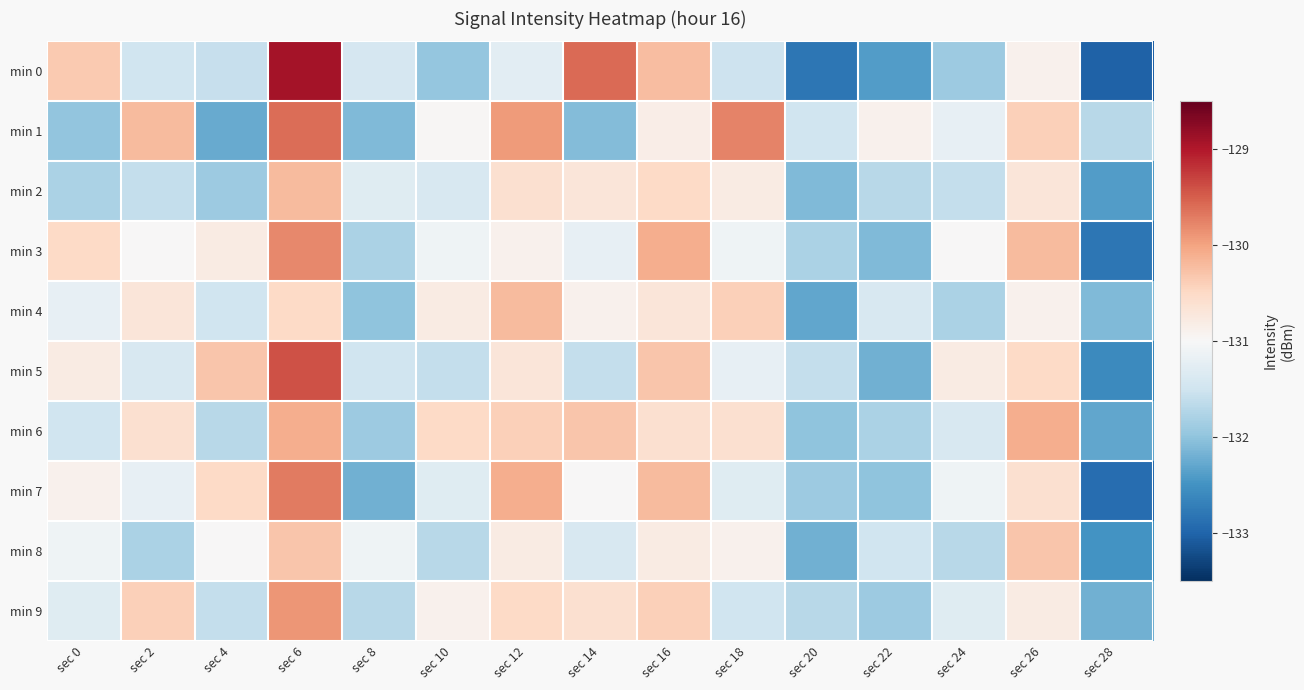

Between sec 10 and sec 16, which series saw the biggest shift?

min 0